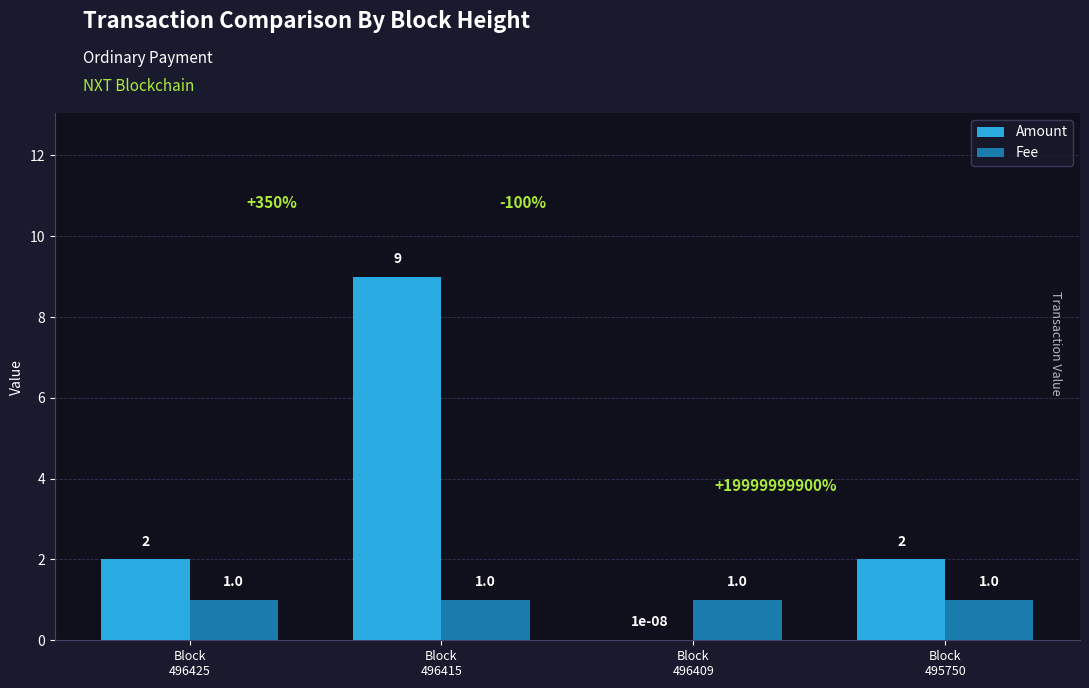

Which series has the largest total across all categories?

Amount